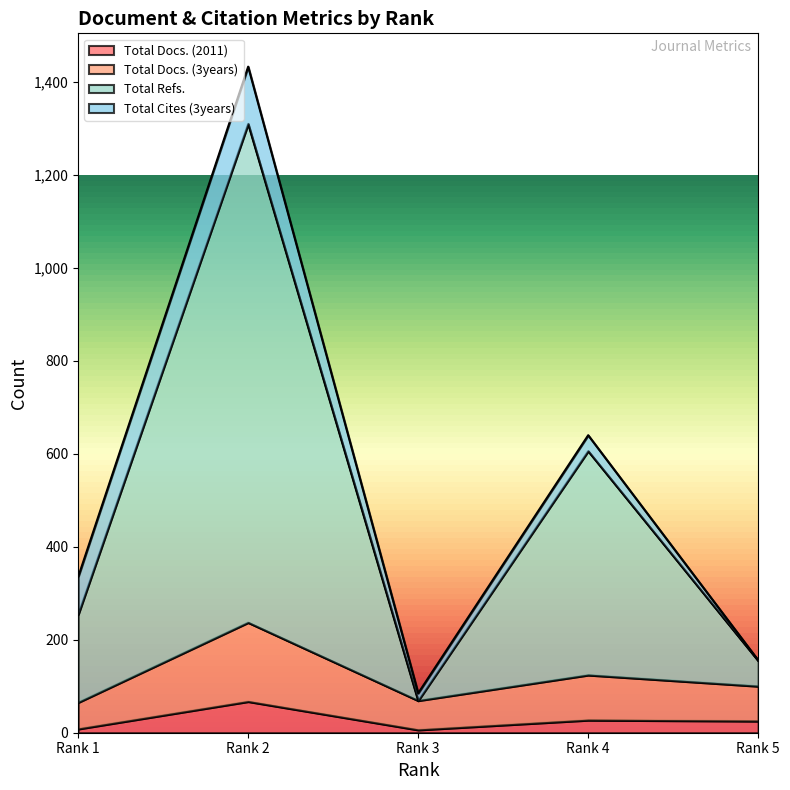

What are all the series names shown in the legend?

Total Docs. (2011), Total Docs. (3years), Total Refs., Total Cites (3years)